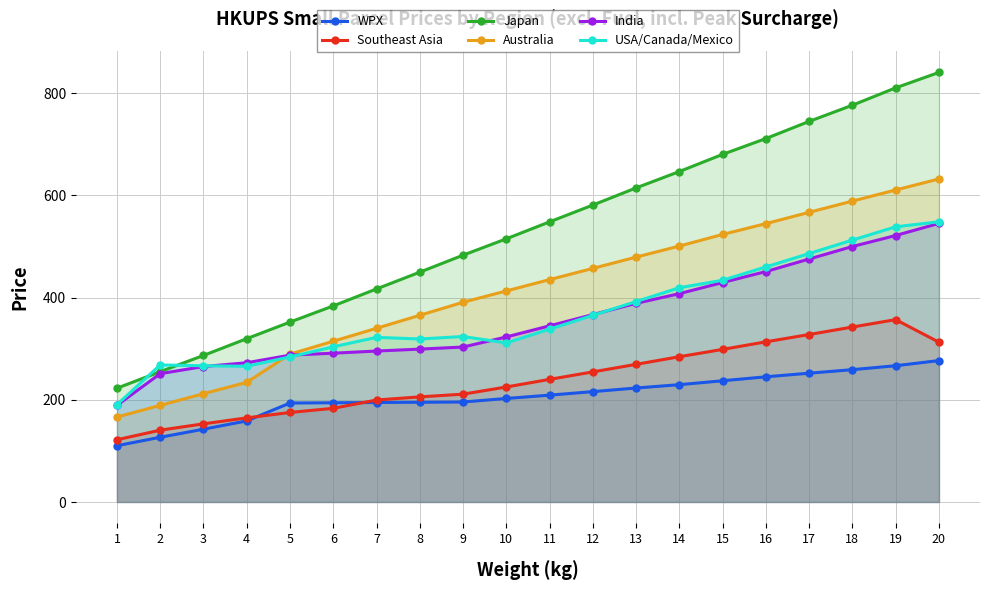

True or false: Japan and WPX cross at least once.

False